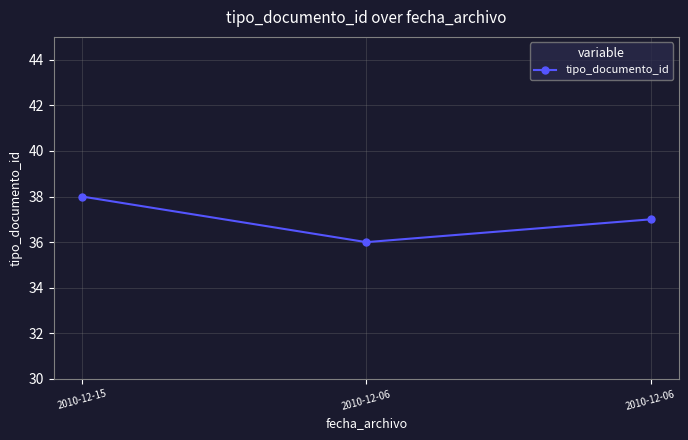

How many lines are shown in the chart?

1